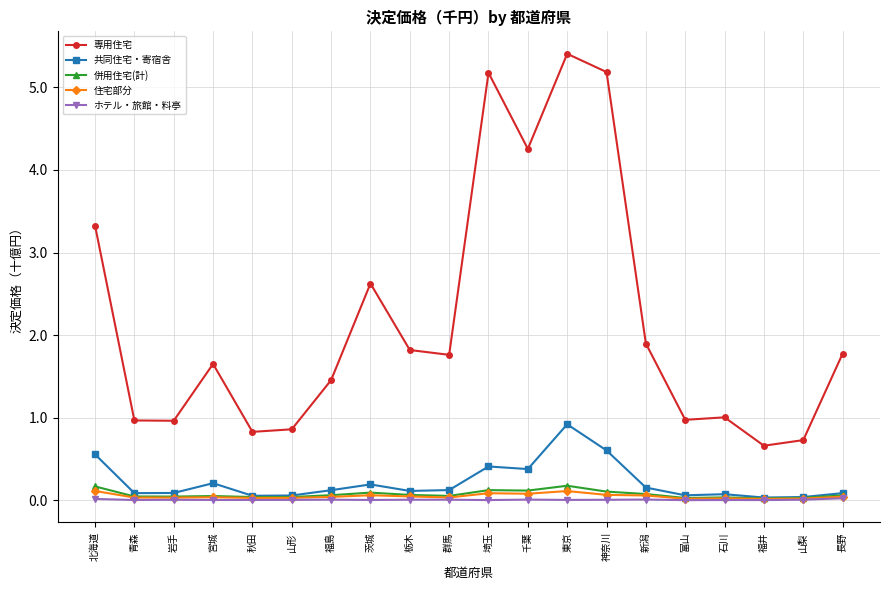

Which category has the highest value across all series?

東京